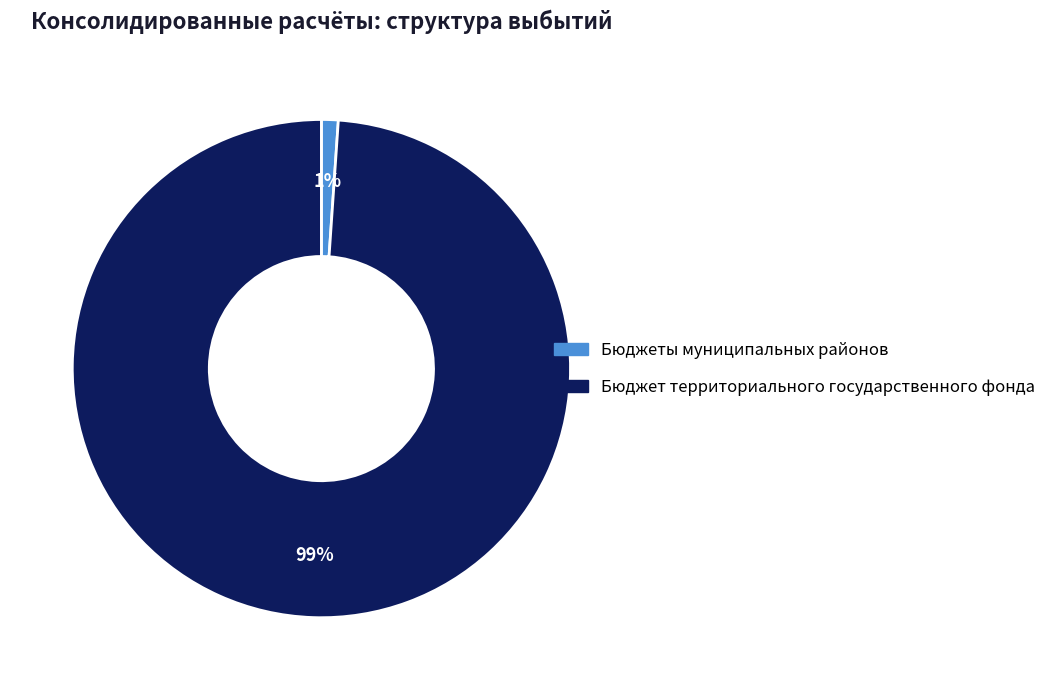

Count the number of slices in the pie.

2